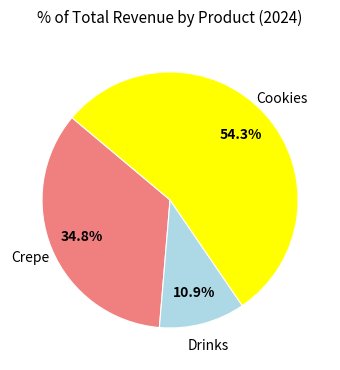

How many segments does this pie chart have?

3